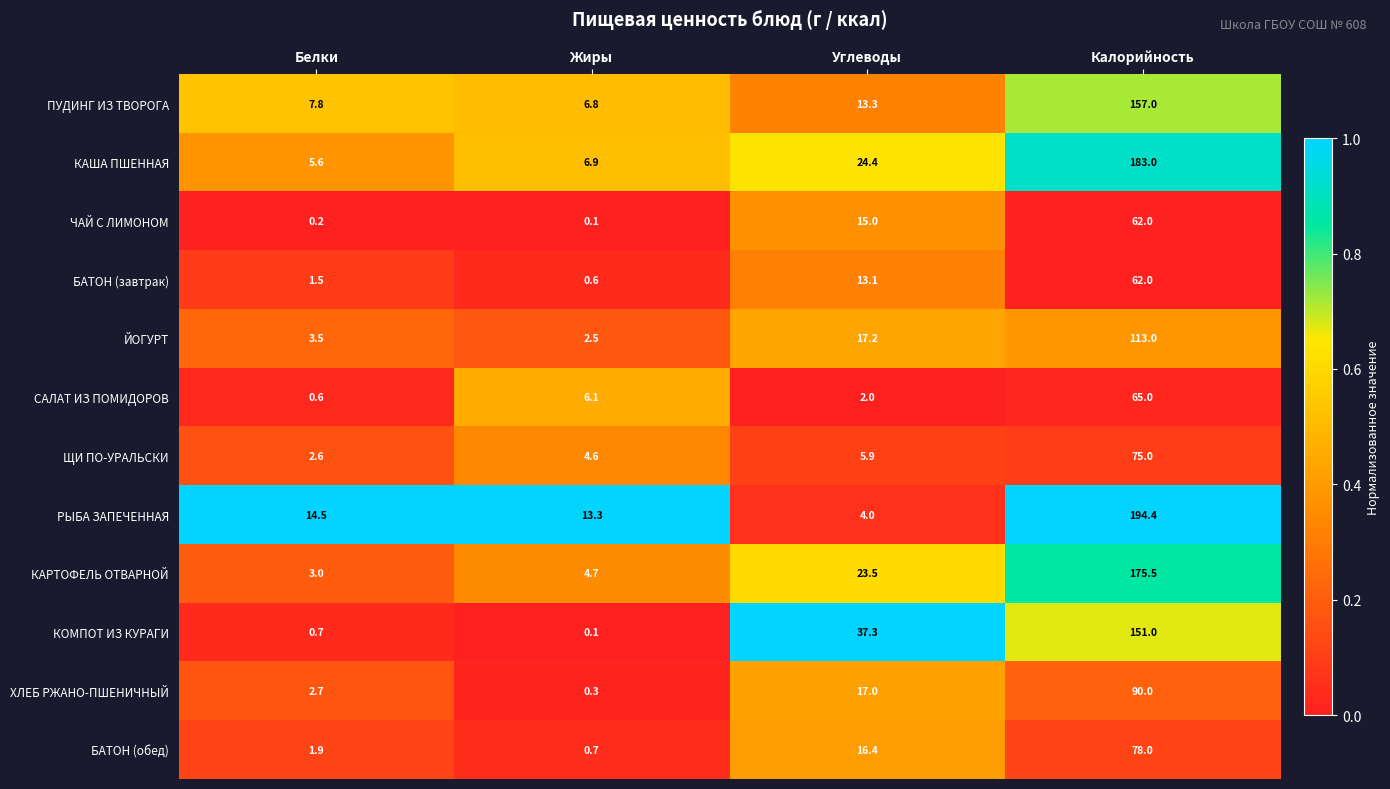

What is the maximum value shown in the chart?

194.4